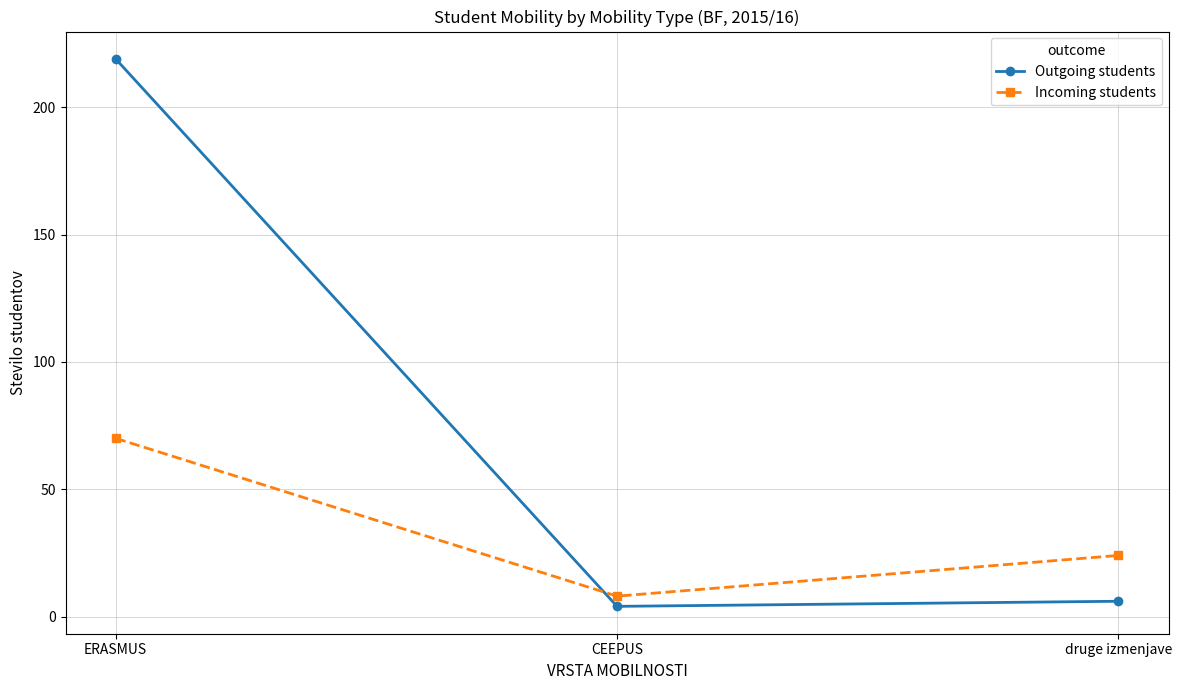

Which series has the largest total across all categories?

Outgoing students